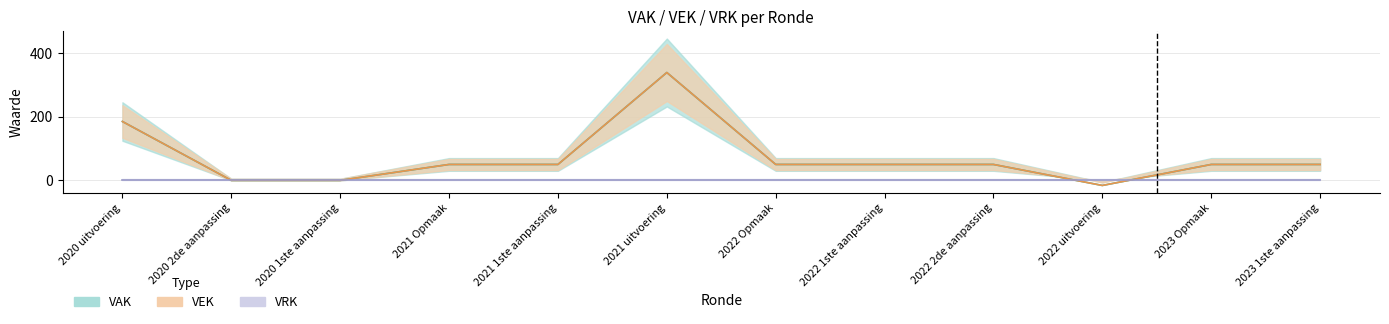

The VAK series shows 50 at 2021 1ste aanpassing. True or false?

True